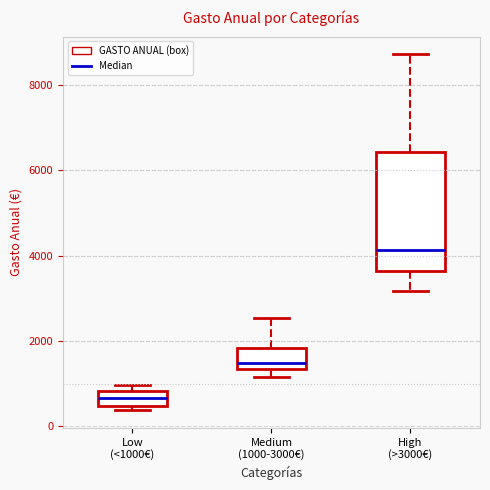

Where is the lower edge of the box for Low (<1000€) on the y-axis? The values are not printed on the chart, so give them approximately, as read against the axis.

400